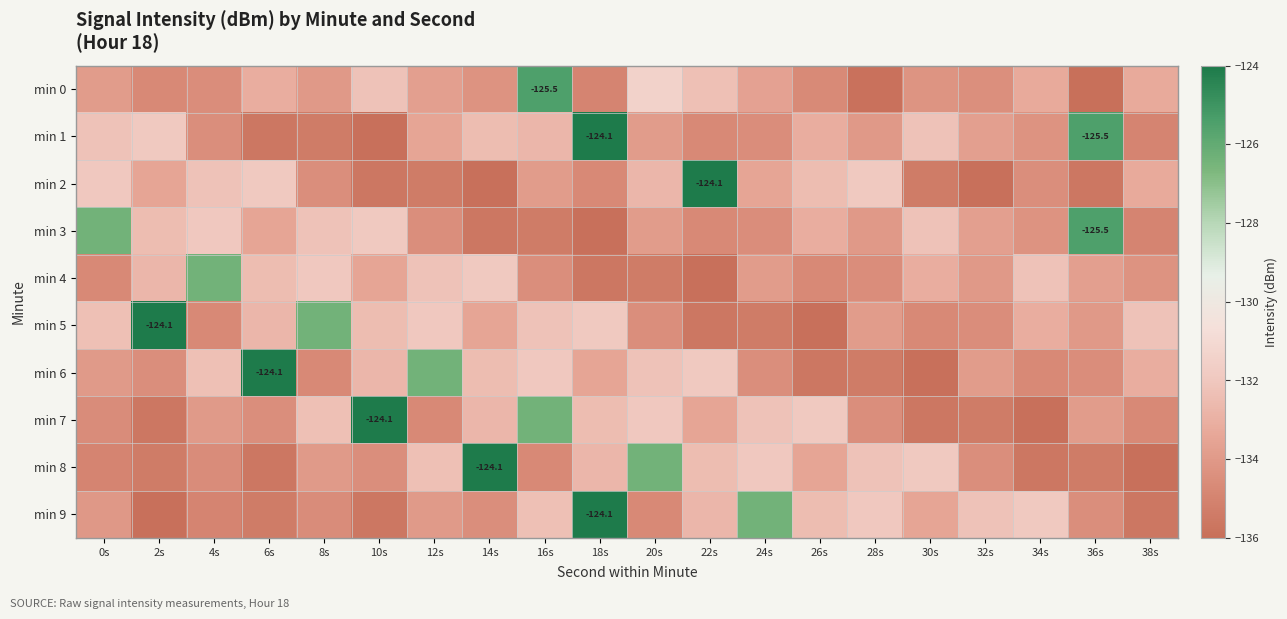

What is the difference between the second highest and second lowest values in the min 2 series?

4.0